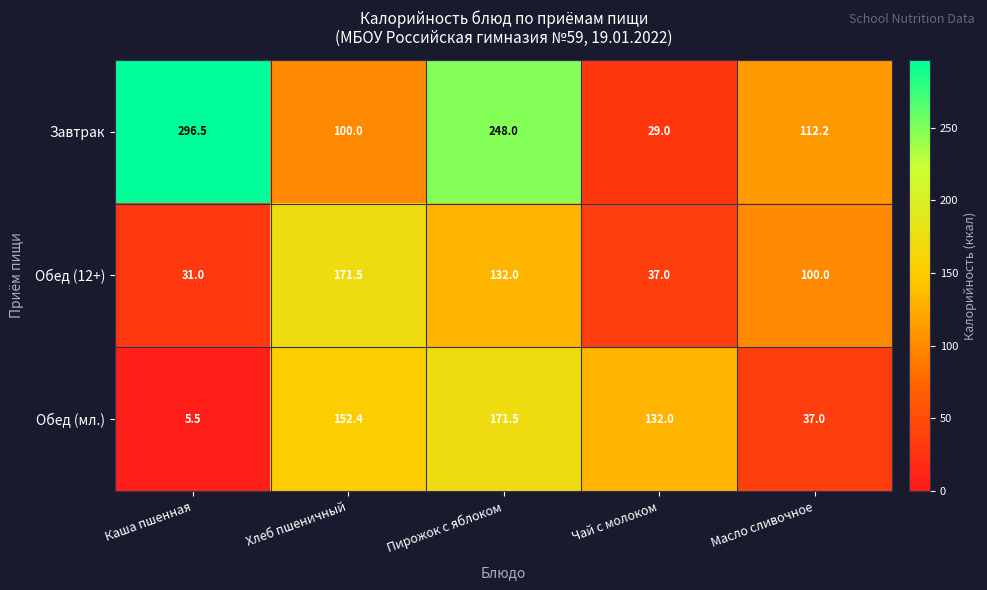

At which category is the sum across all series the highest?

Пирожок с яблоком